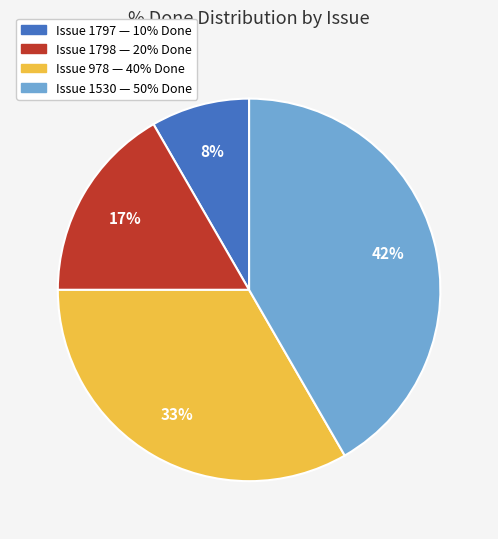

Is there a majority slice in this chart?

No